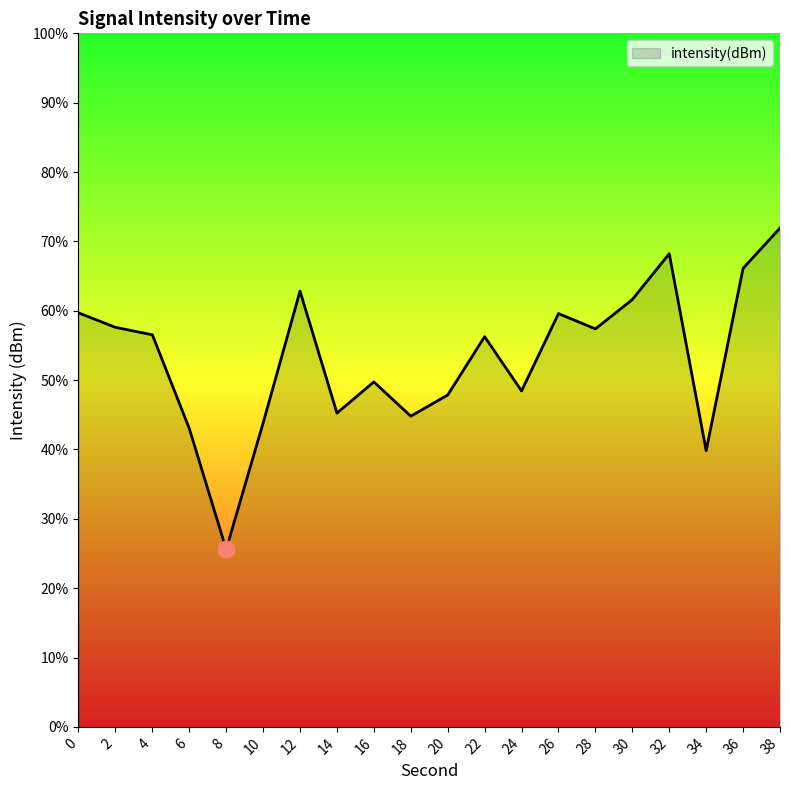

How many lines are shown in the chart?

1